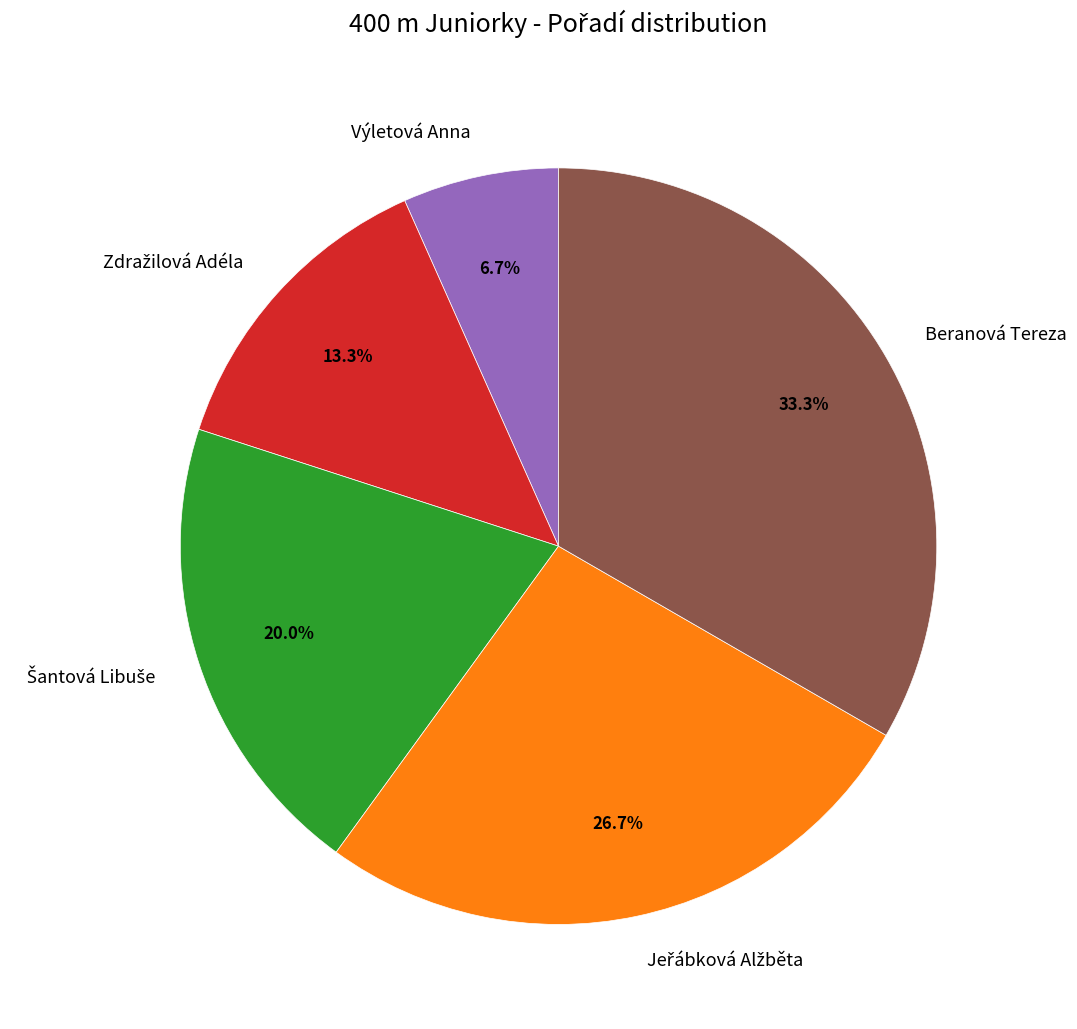

Is there any slice that represents more than half of the pie?

No